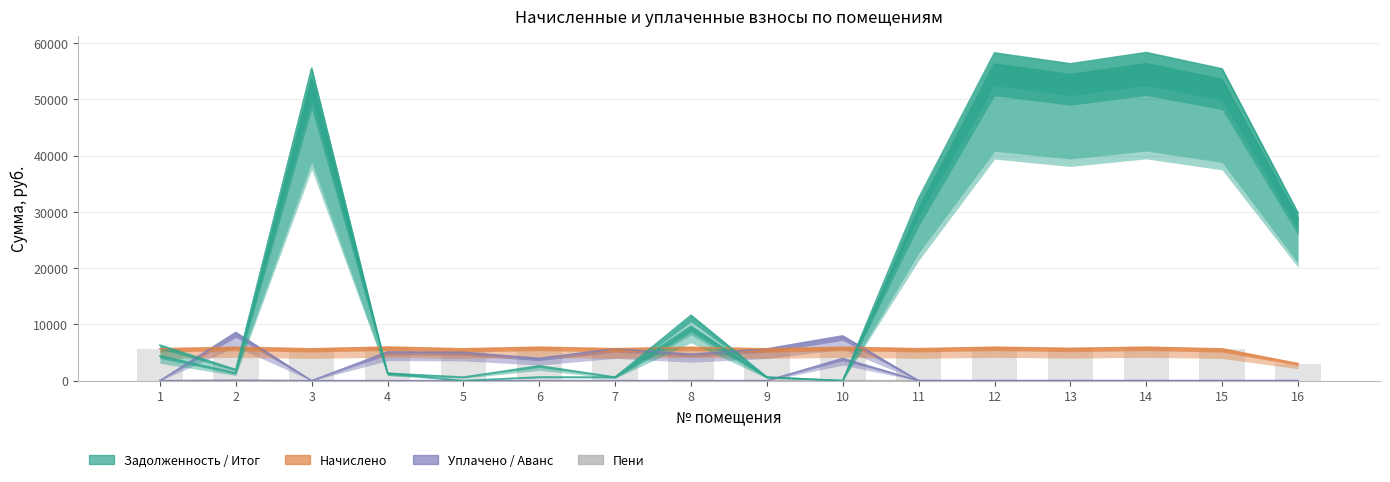

How many groups of bars are there?

16